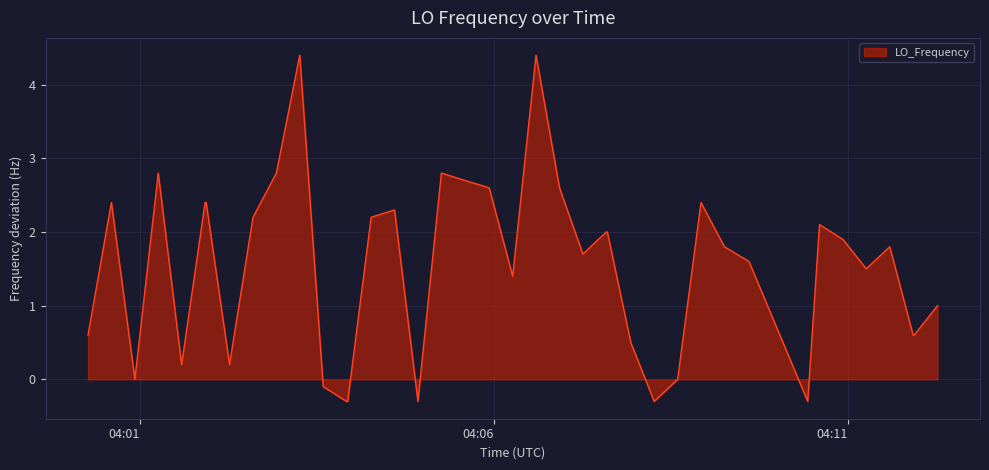

What is the greatest value displayed?

4.4